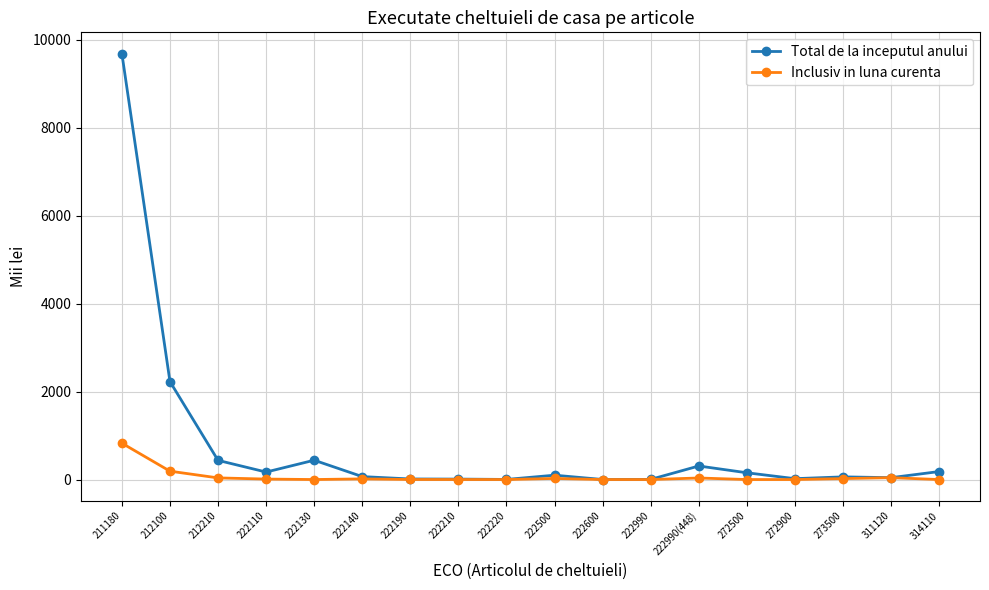

What is the difference between the Total de la inceputul anului values at 222220 and 222990(448)?

305.8